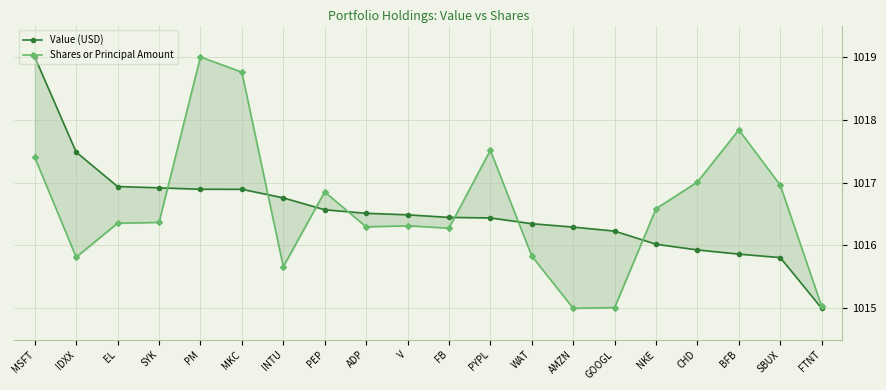

True or false: Value (USD) and Shares or Principal Amount cross at least once.

True